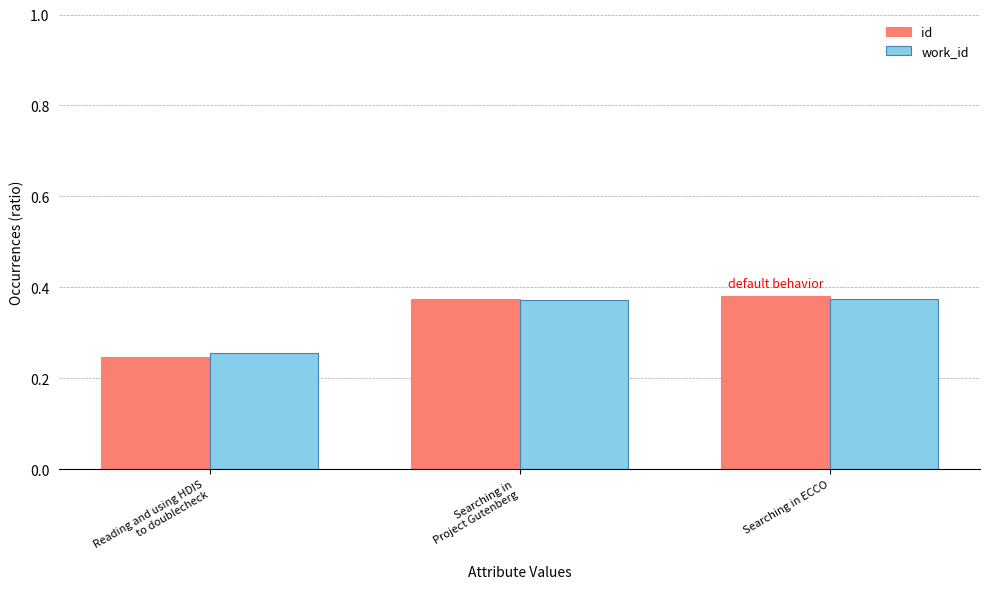

Which series has the largest range (max minus min)?

id